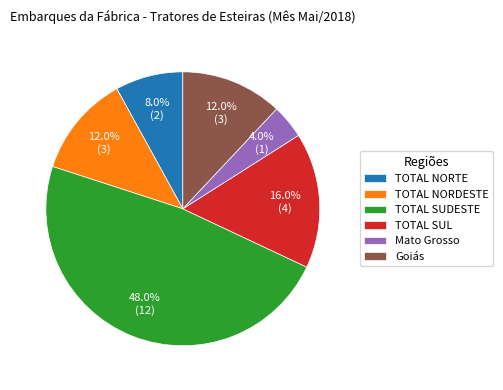

Does TOTAL SUDESTE account for over 50% of the chart?

No